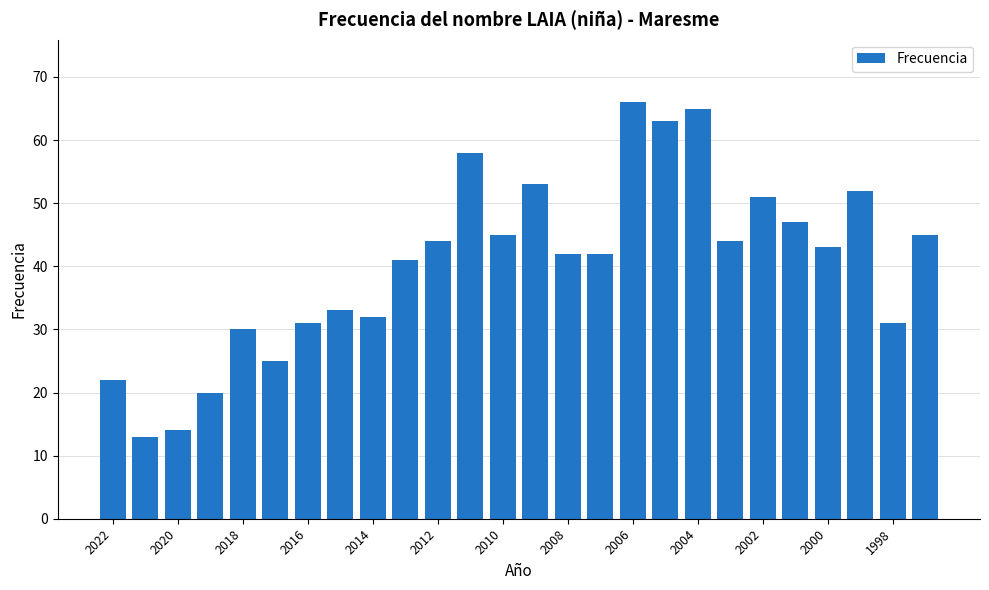

Reading left to right, list all the values displayed in this chart.

22	13	14	20	30	25	31	33	32	41	44	58	45	53	42	42	66	63	65	44	51	47	43	52	31	45